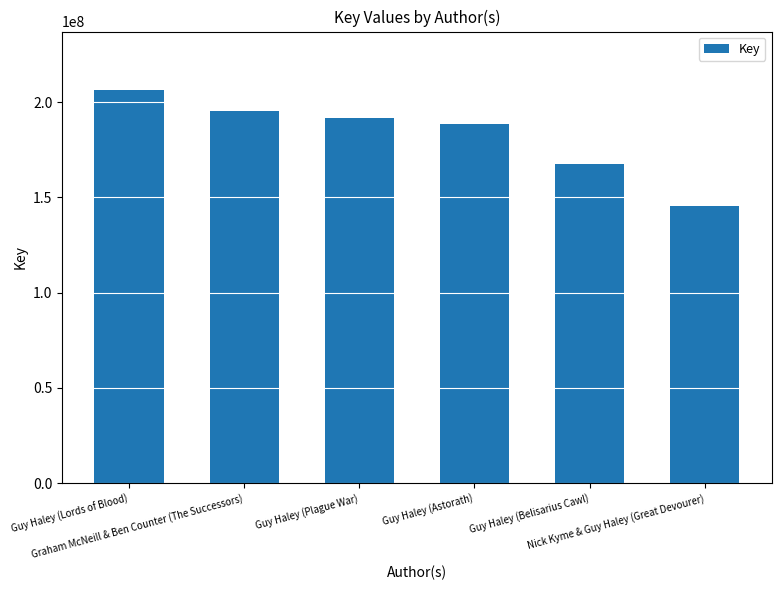

What is the value of the 2nd bar from the left?

195636223